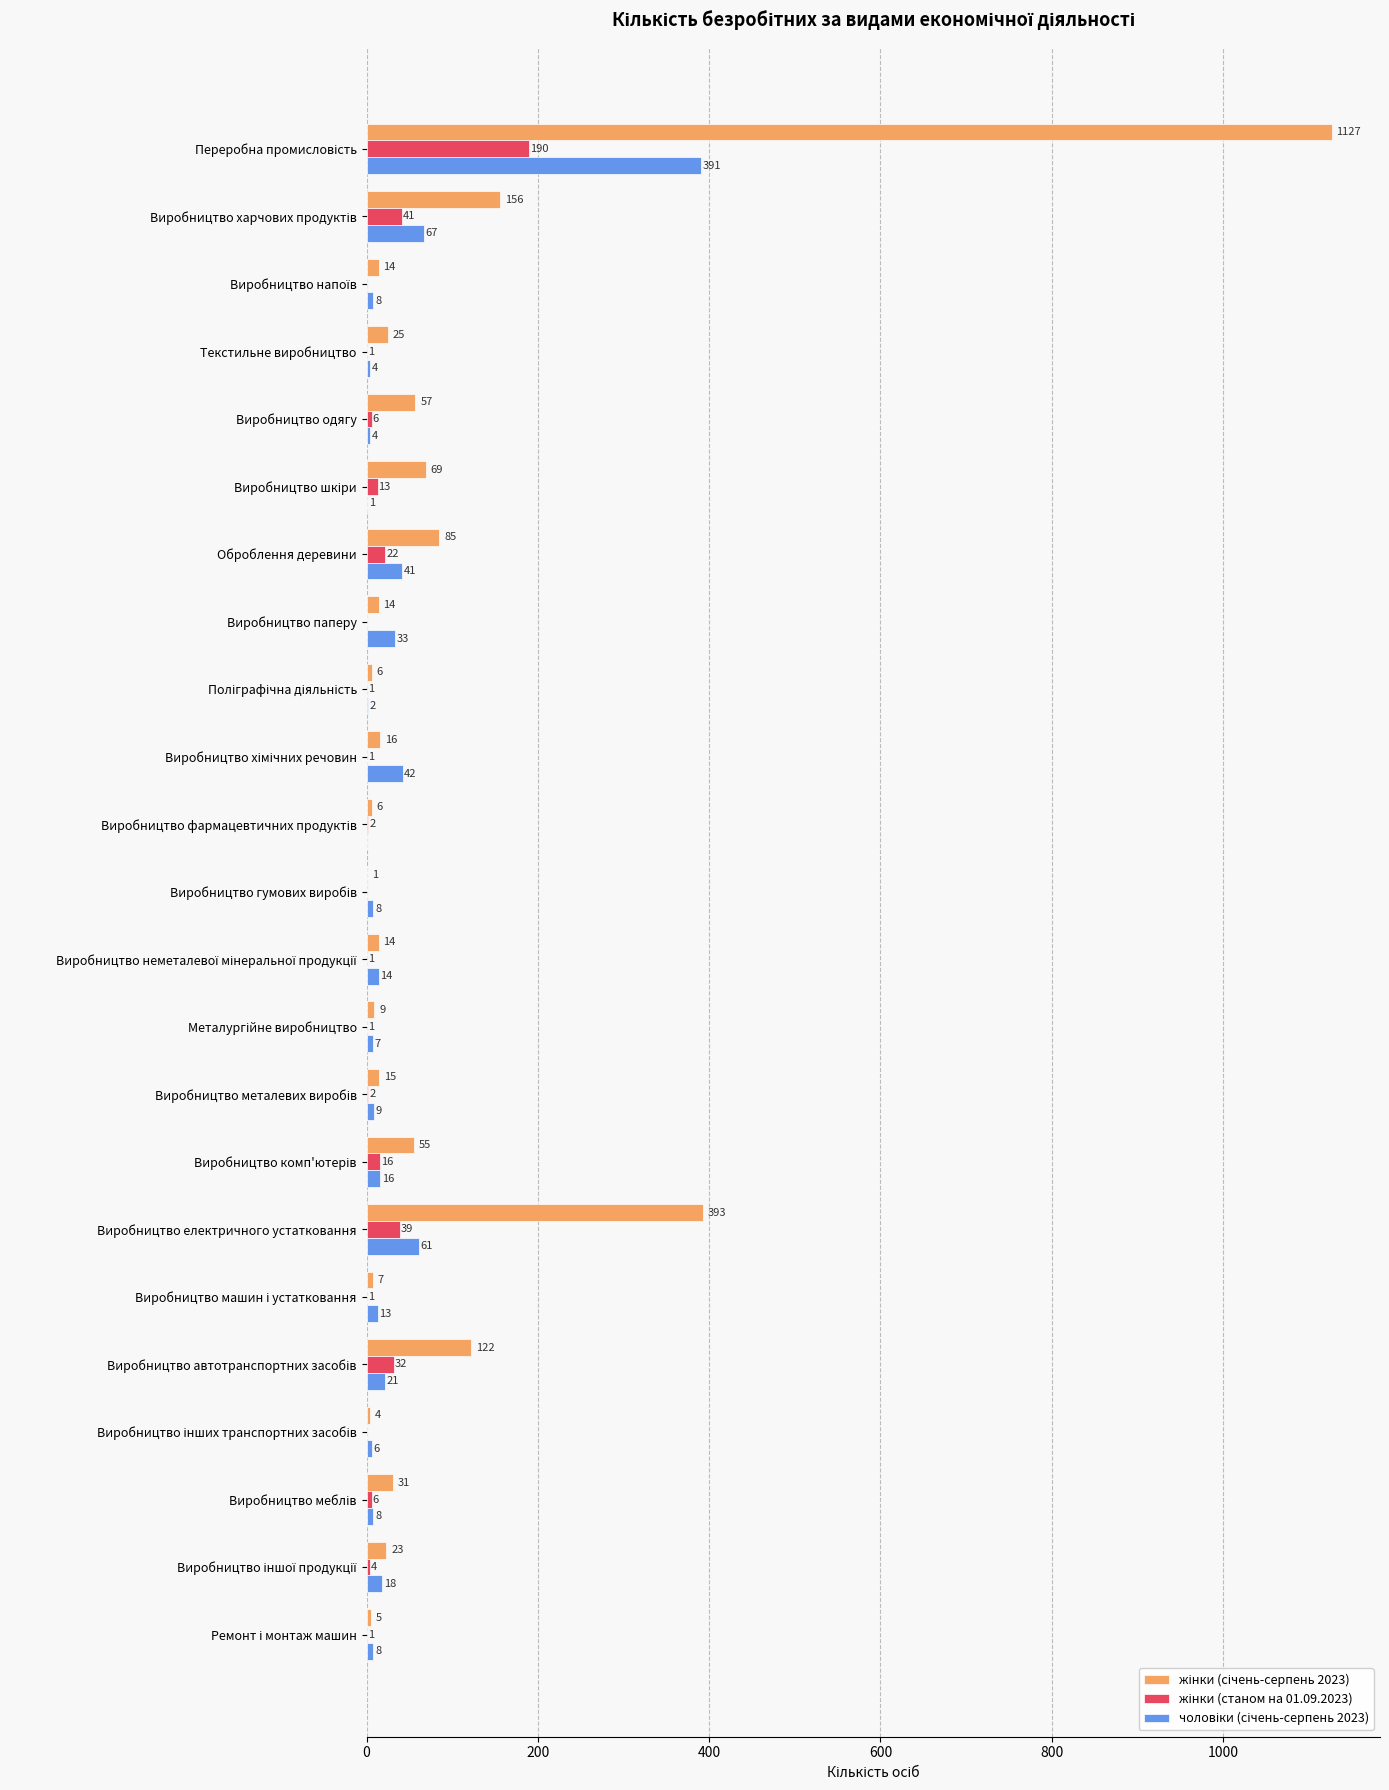

What is the greatest value displayed?

1127